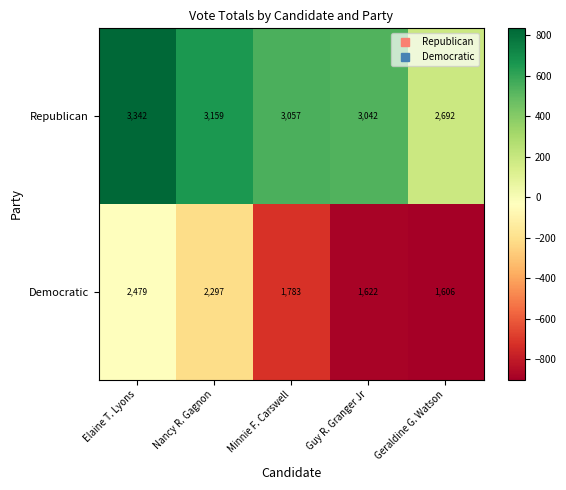

Which category has the highest value in the Democratic series?

Elaine T. Lyons